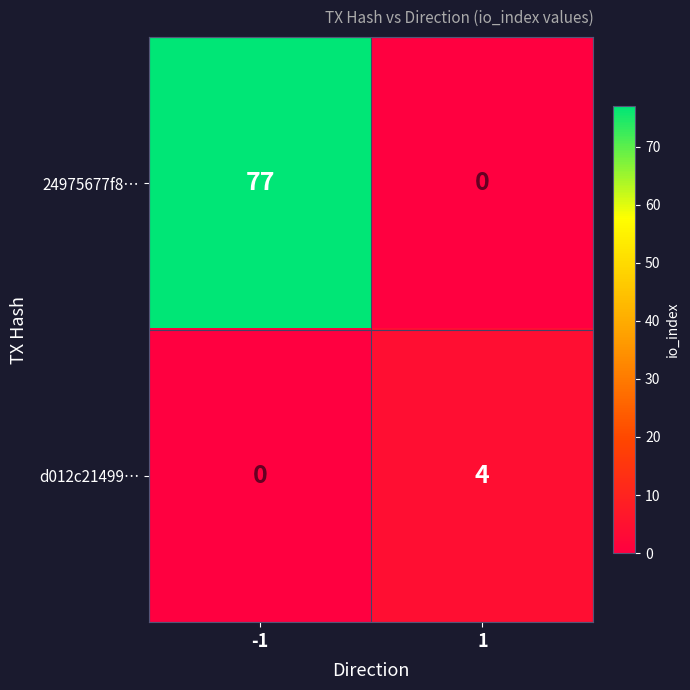

Reading left to right, what are all the values shown in this chart?

24975677f8…: 77	0
d012c21499…: 0	4